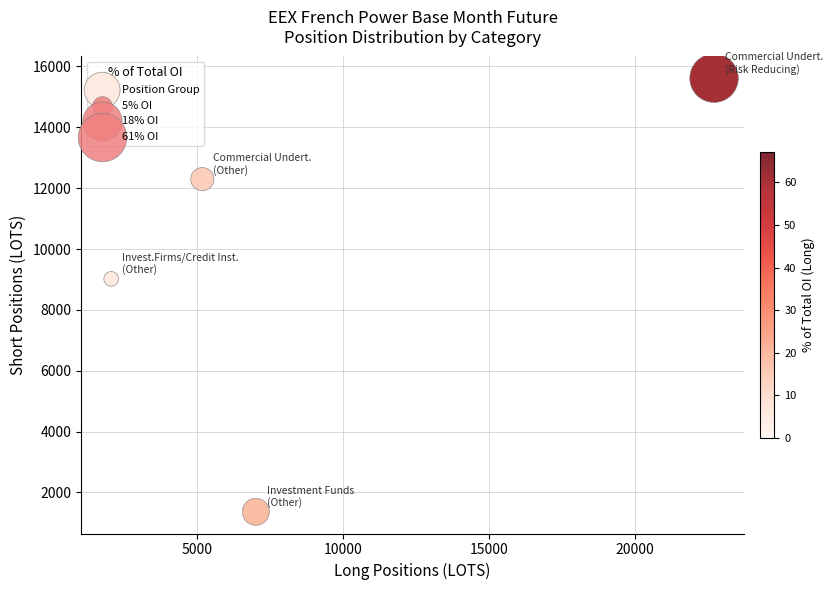

What Y value in the scatter plot is closest to 8489?

9020.0